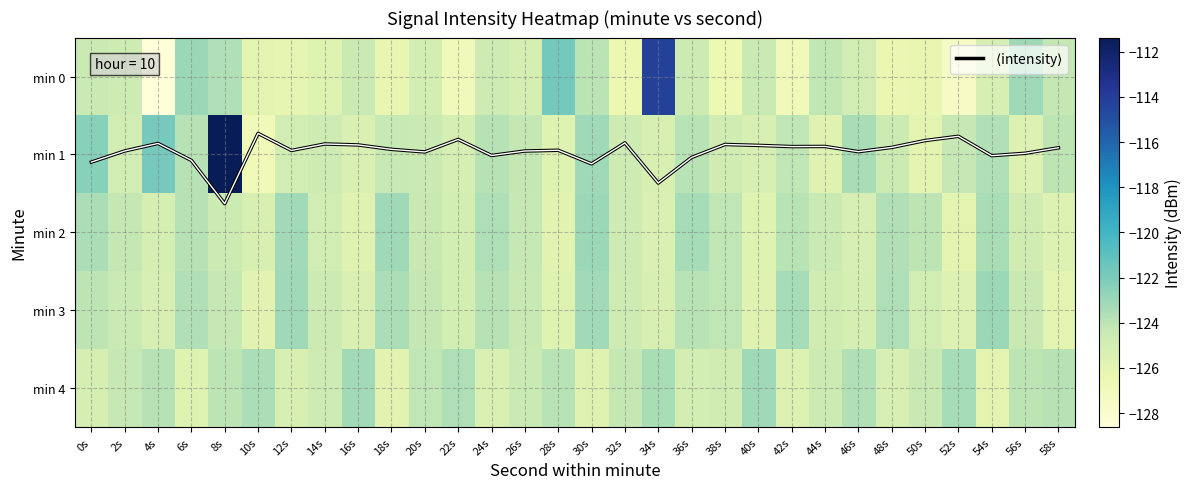

The value of $\langle$intensity$\rangle$ at 30s is 1.9. True or false?

False